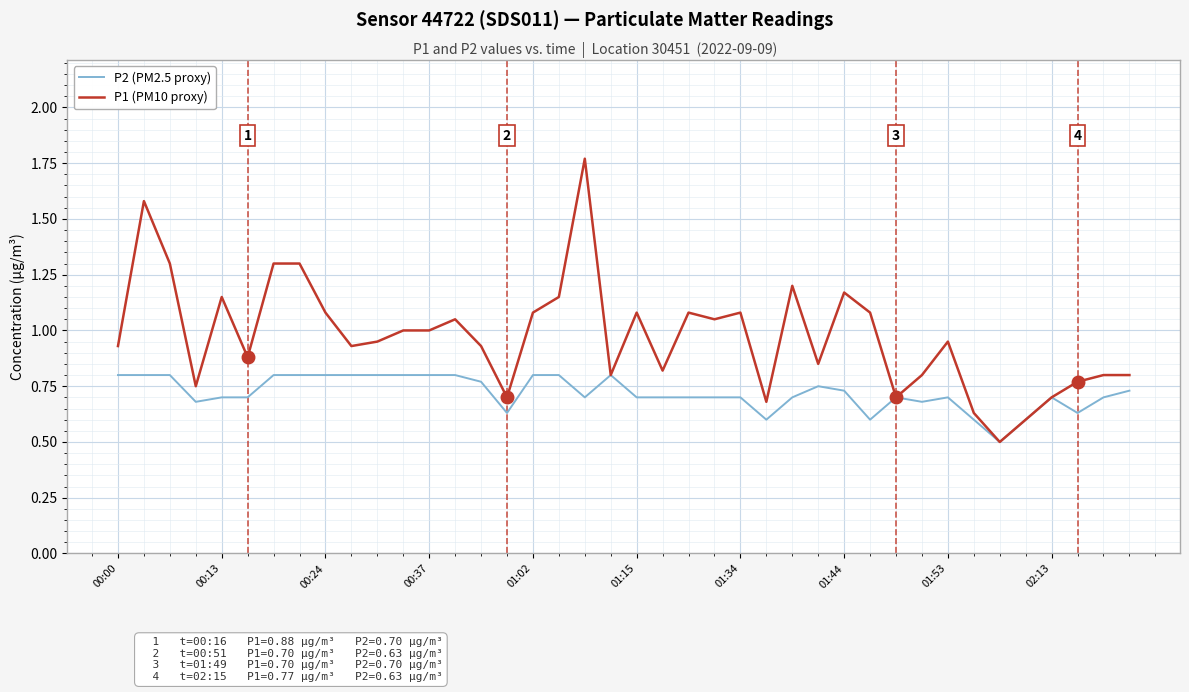

What is the minimum value for P1 (PM10 proxy)?

0.5